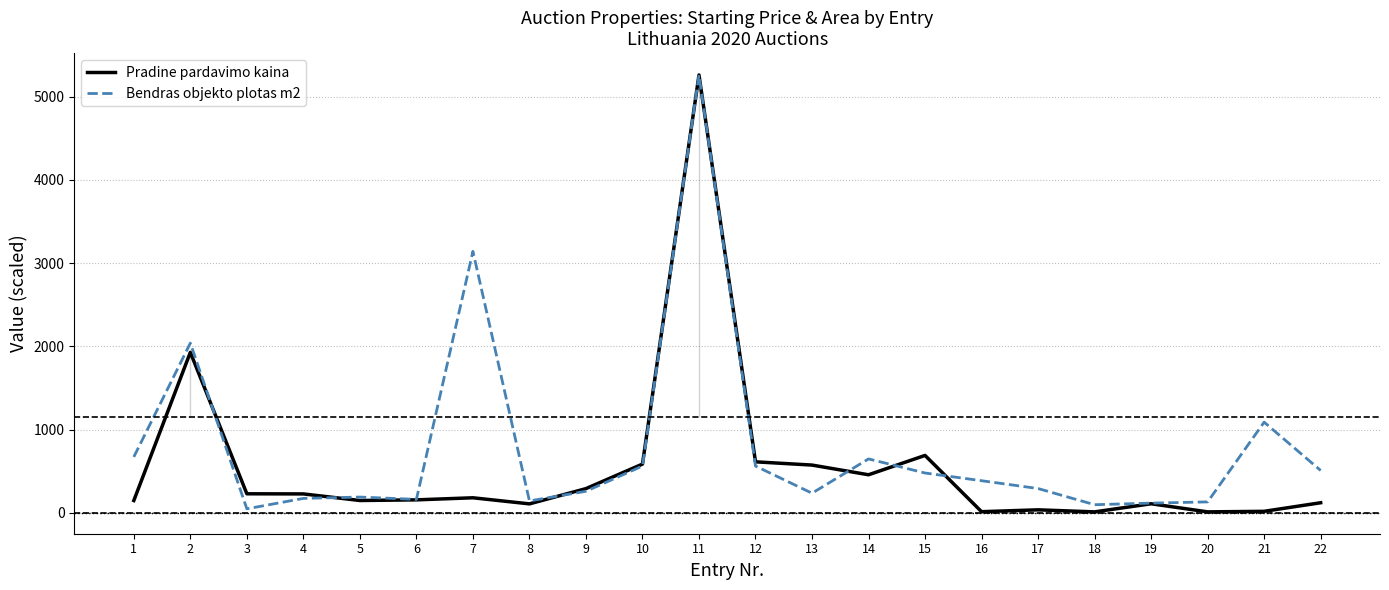

True or false: Bendras objekto plotas m2 and Pradine pardavimo kaina intersect in this chart.

True